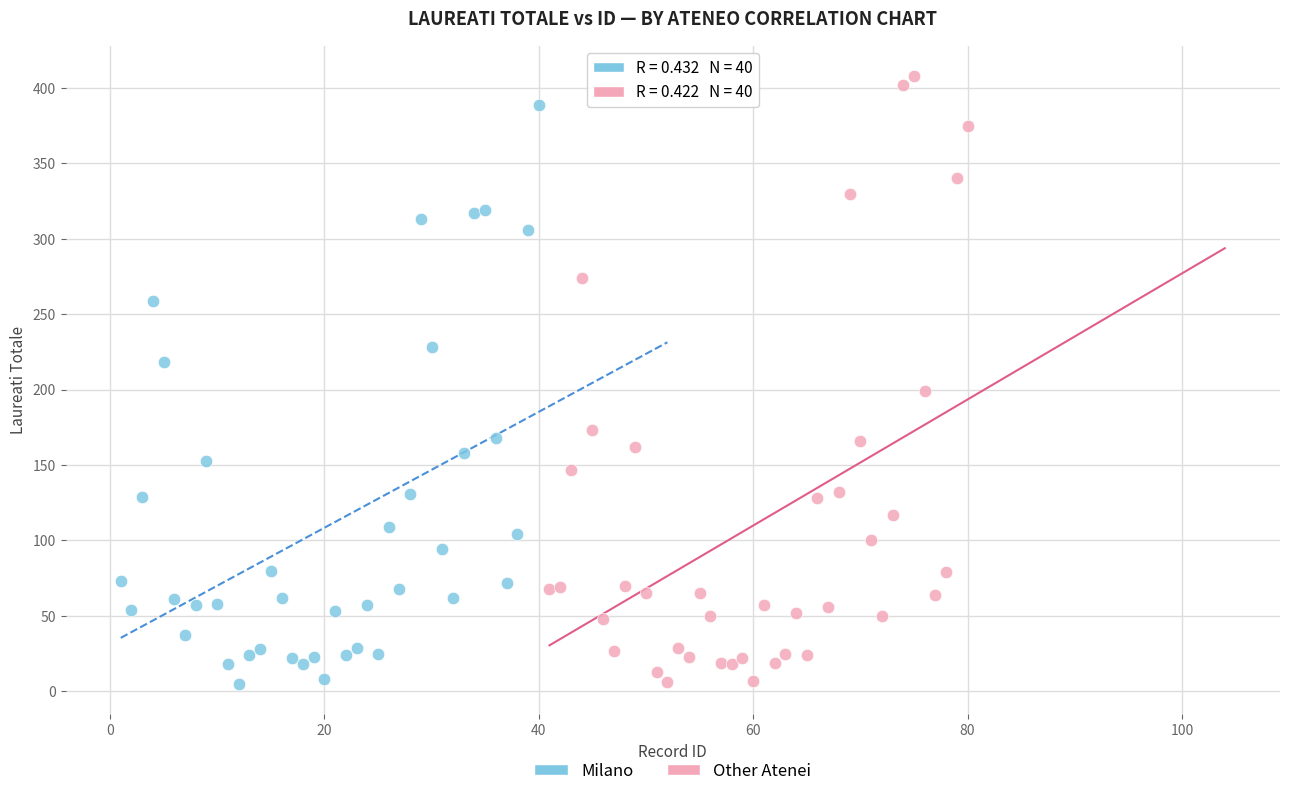

Which series has the largest Y range (max minus min)?

Other Atenei